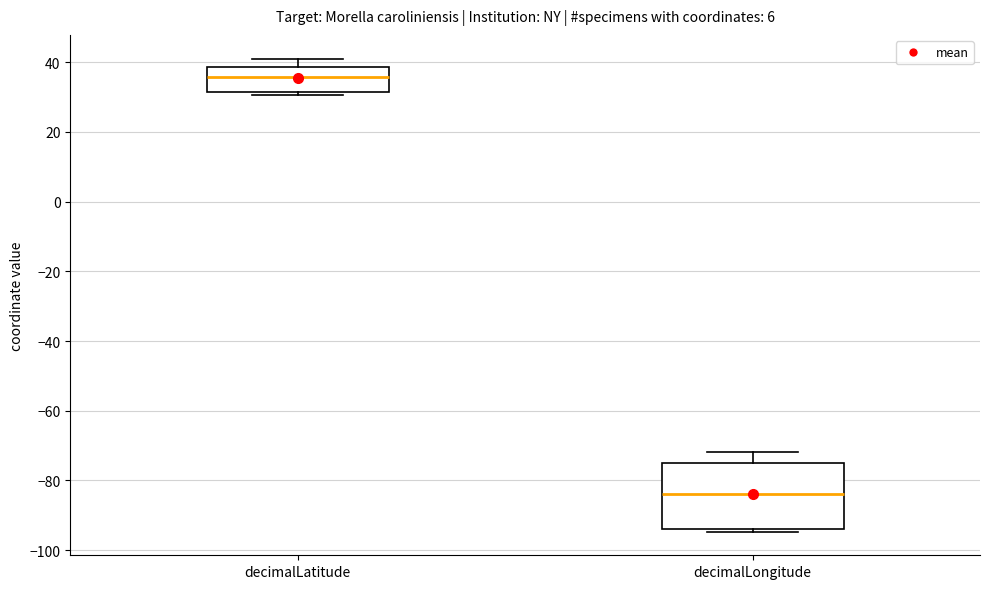

Where does the median line of the box for decimalLatitude sit on the y-axis? The values are not printed on the chart, so give them approximately, as read against the axis.

36